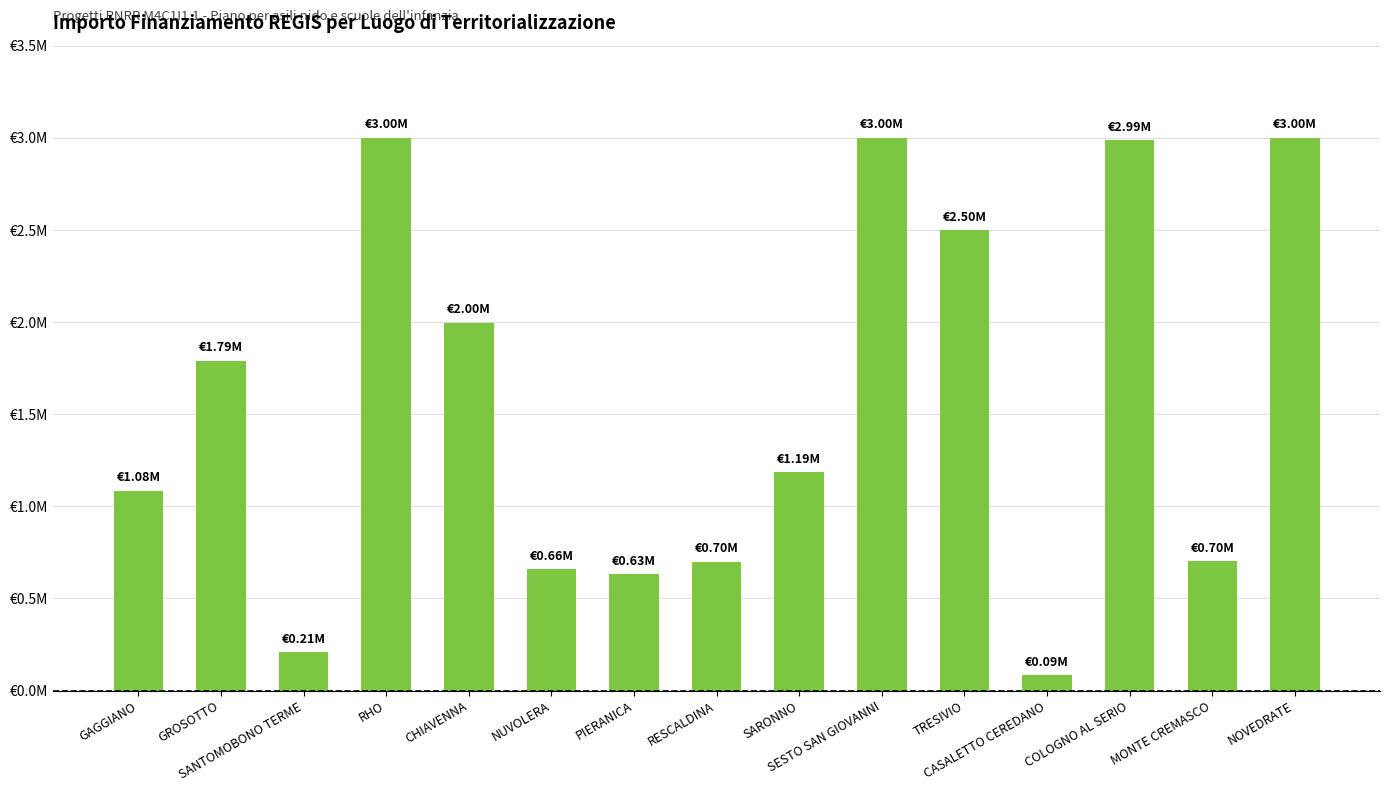

List the labels in order of value, smallest first.

CASALETTO CEREDANO, SANTOMOBONO TERME, PIERANICA, NUVOLERA, RESCALDINA, MONTE CREMASCO, GAGGIANO, SARONNO, GROSOTTO, CHIAVENNA, TRESIVIO, COLOGNO AL SERIO, RHO, SESTO SAN GIOVANNI, NOVEDRATE